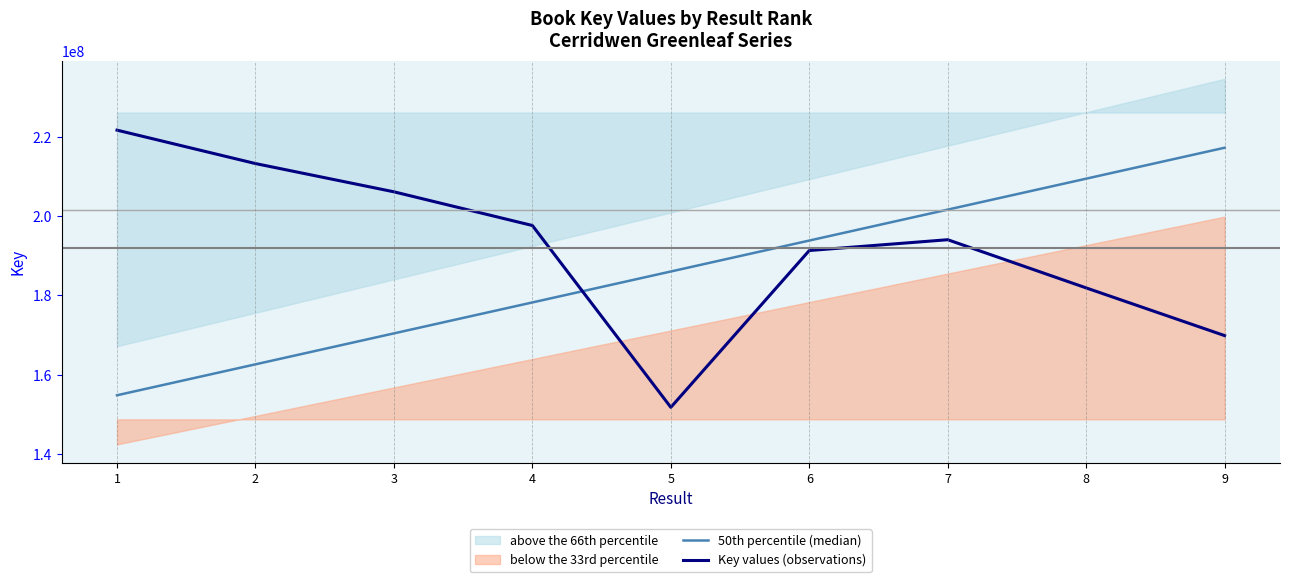

What is the total value across all series at 3?

376565750.1